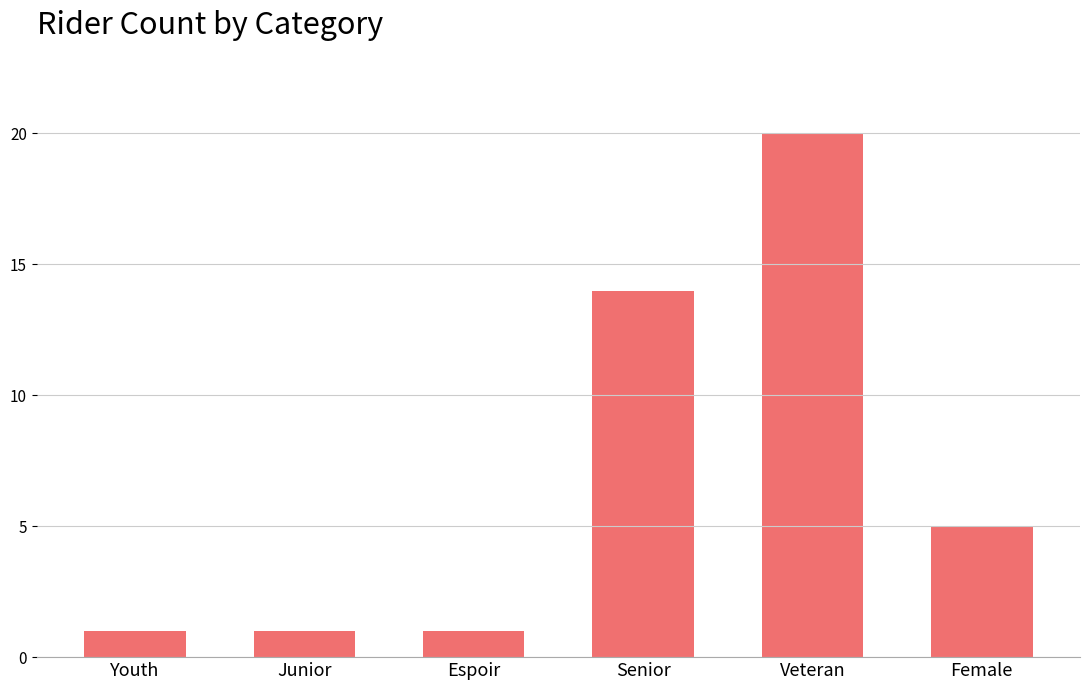

Reading left to right, extract all data points from this chart.

Youth=1	Junior=1	Espoir=1	Senior=14	Veteran=20	Female=5